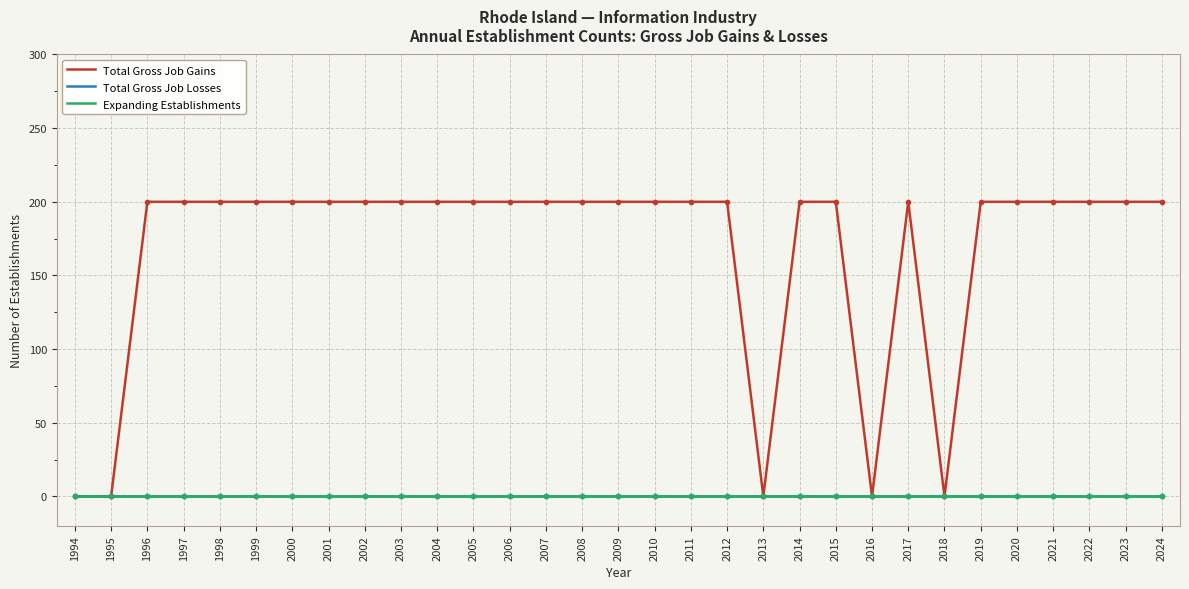

The value of Expanding Establishments at 2010 is 0. True or false?

True